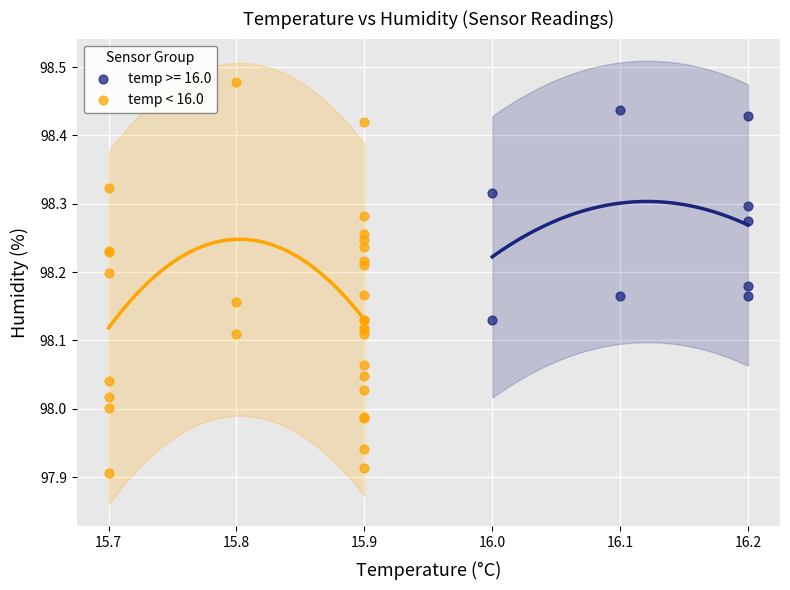

Which series has the widest spread of Y values?

temp < 16.0